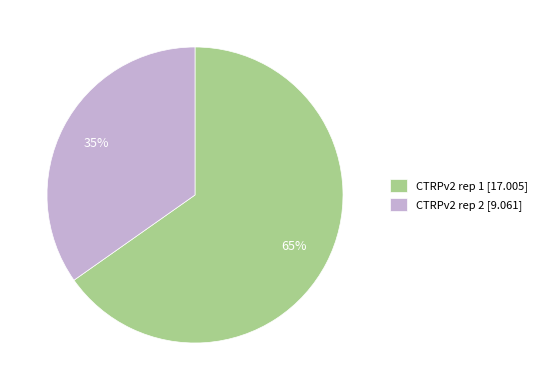

Do CTRPv2 rep 1 [17.005] and CTRPv2 rep 2 [9.061] together represent more than half of the pie?

Yes